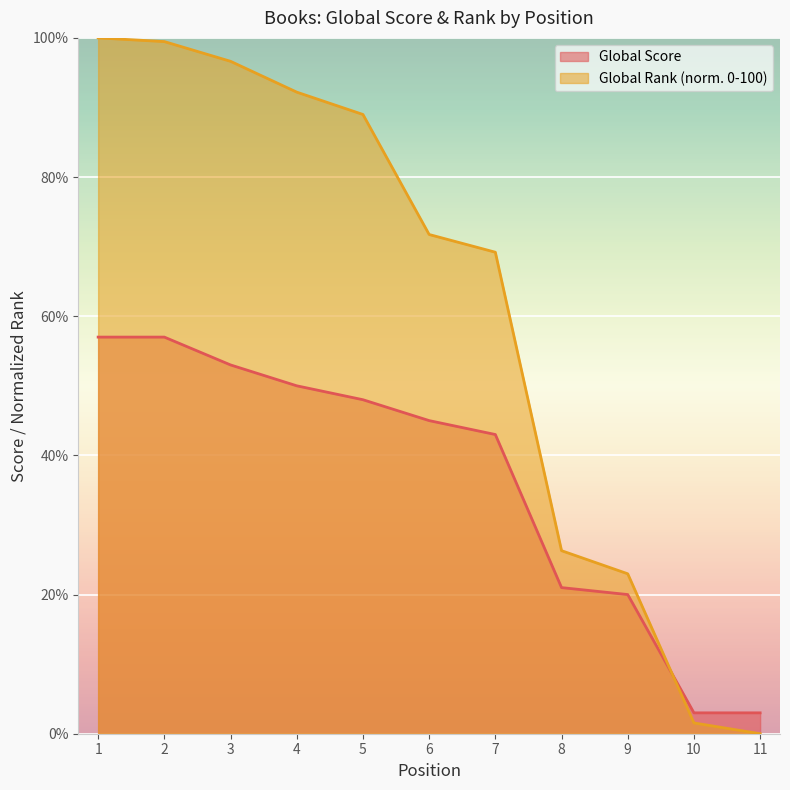

True or false: Global Rank (scaled) has more than 1 interior local peaks.

False